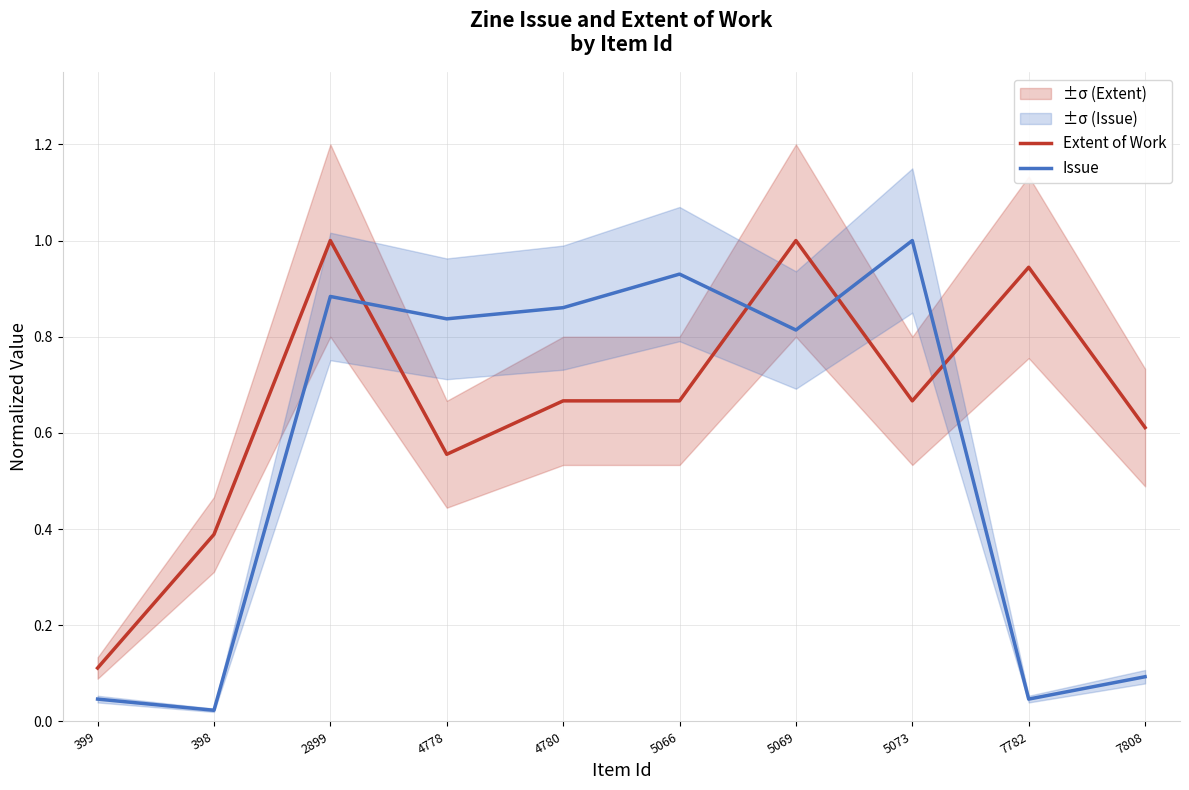

What is the difference between the highest and lowest values at 7808?

0.5